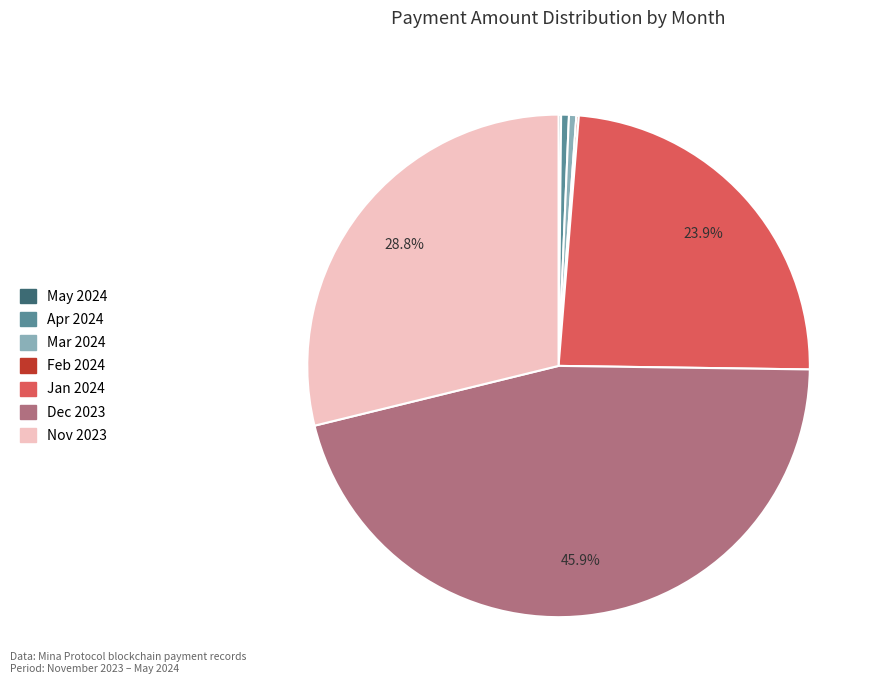

Is there any slice that represents more than half of the pie?

No